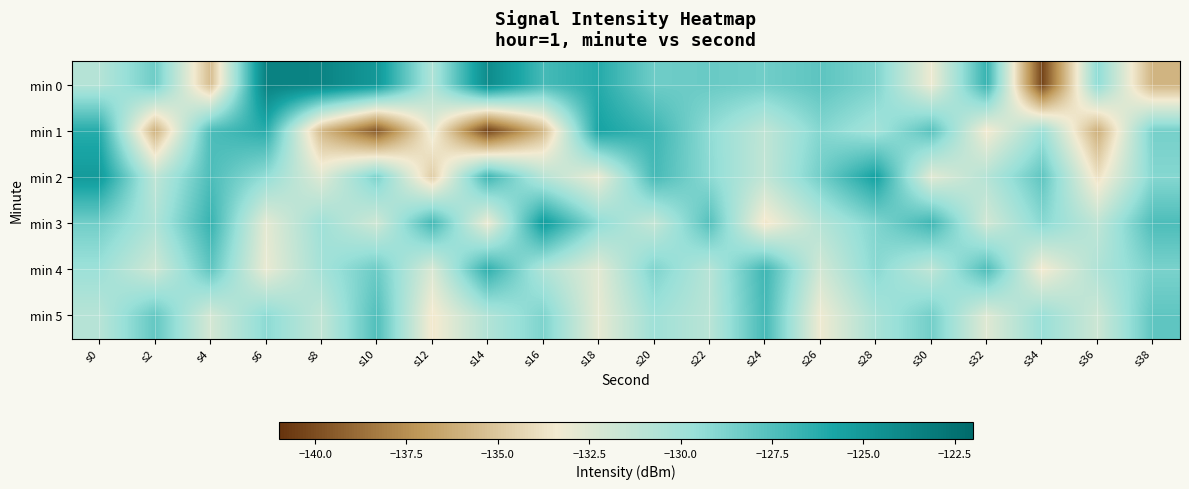

What is the spread (max minus min) of values at s16?

10.4